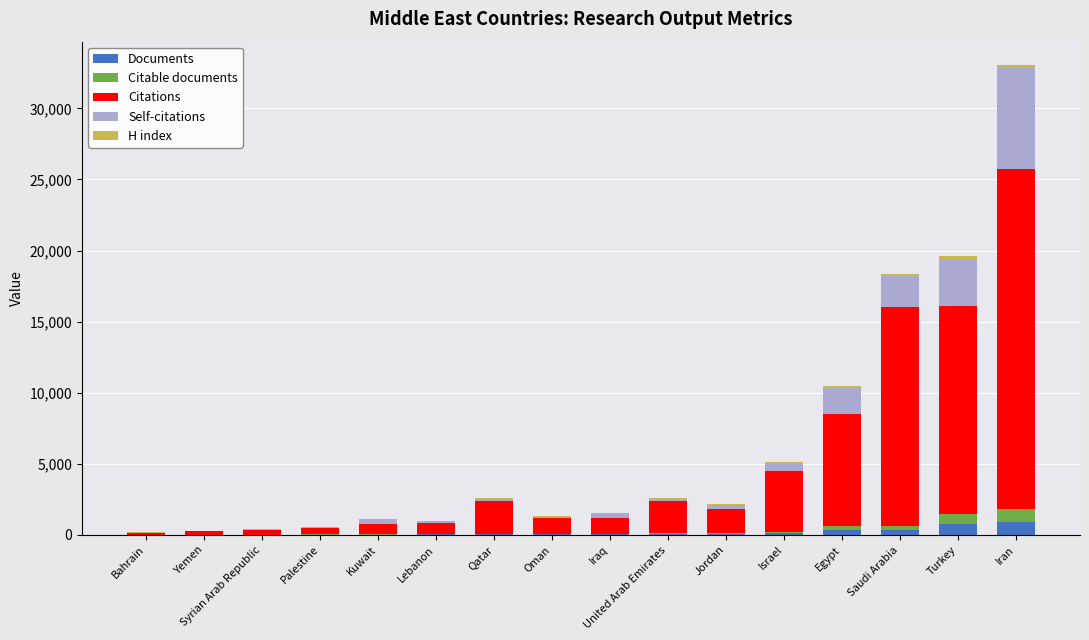

The value of Documents at Oman is 41. True or false?

True